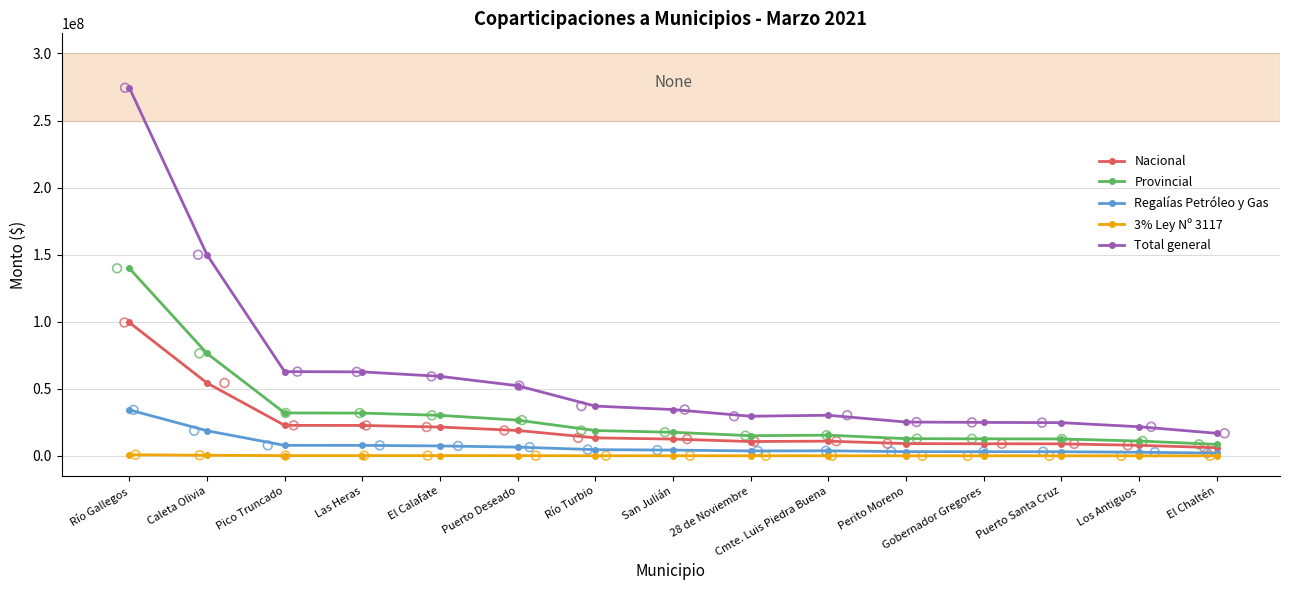

What are all the series names shown in the legend?

Nacional, Provincial, Regalías Petróleo y Gas, 3% Ley Nº 3117, Total general